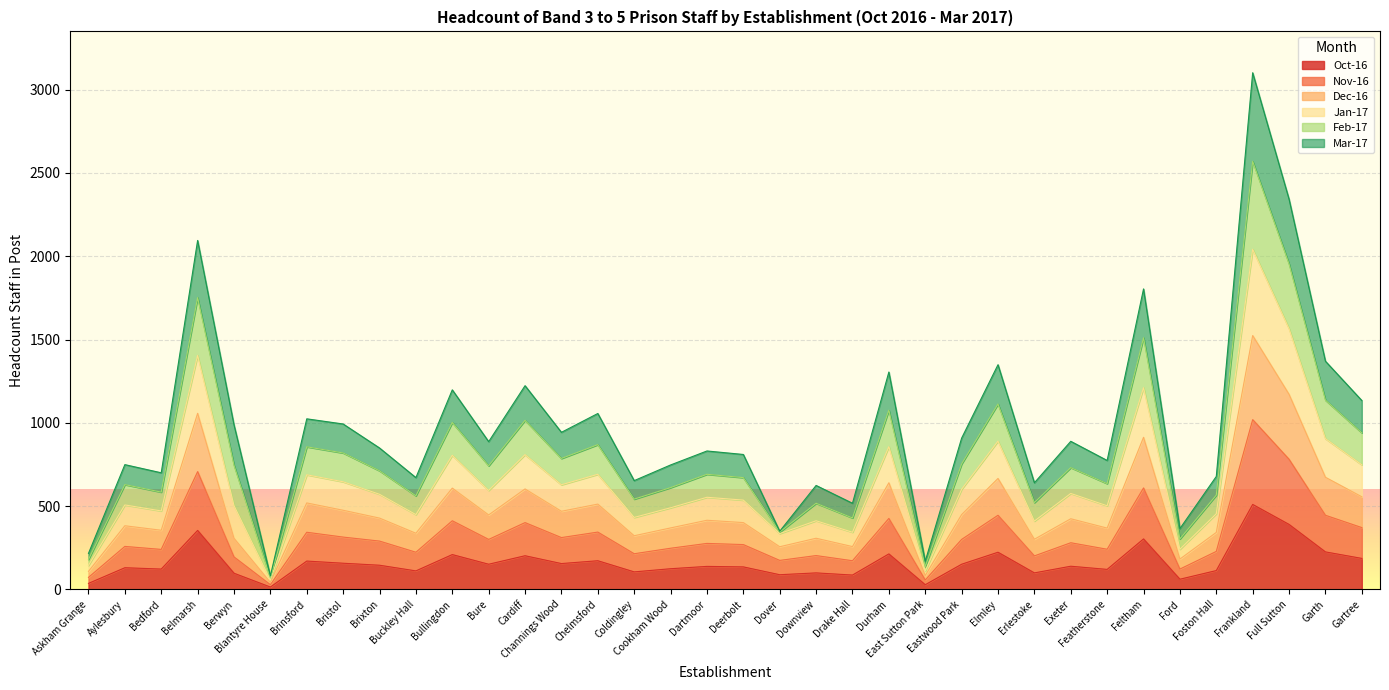

What are all the series names shown in the legend?

Oct-16, Nov-16, Dec-16, Jan-17, Feb-17, Mar-17